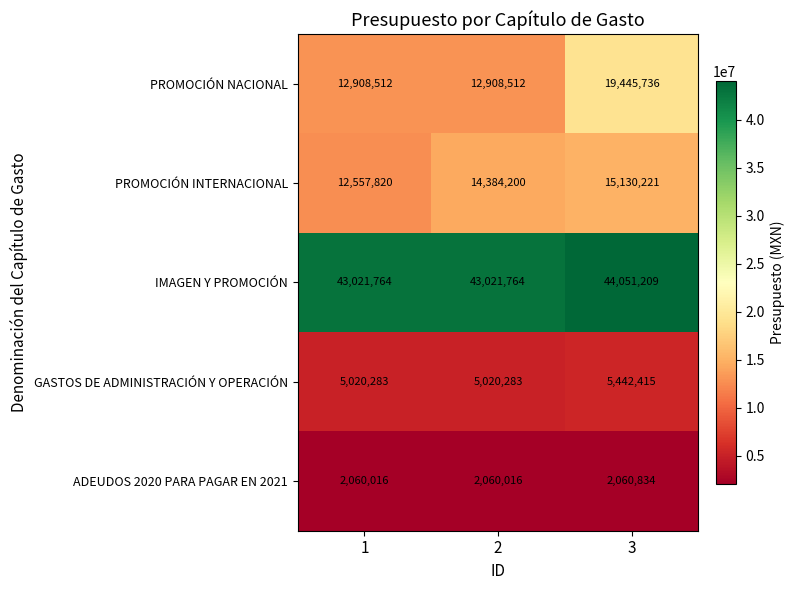

Rank the series by their maximum value, from lowest to highest.

ADEUDOS 2020 PARA PAGAR EN 2021, GASTOS DE ADMINISTRACIÓN Y OPERACIÓN, PROMOCIÓN INTERNACIONAL, PROMOCIÓN NACIONAL, IMAGEN Y PROMOCIÓN